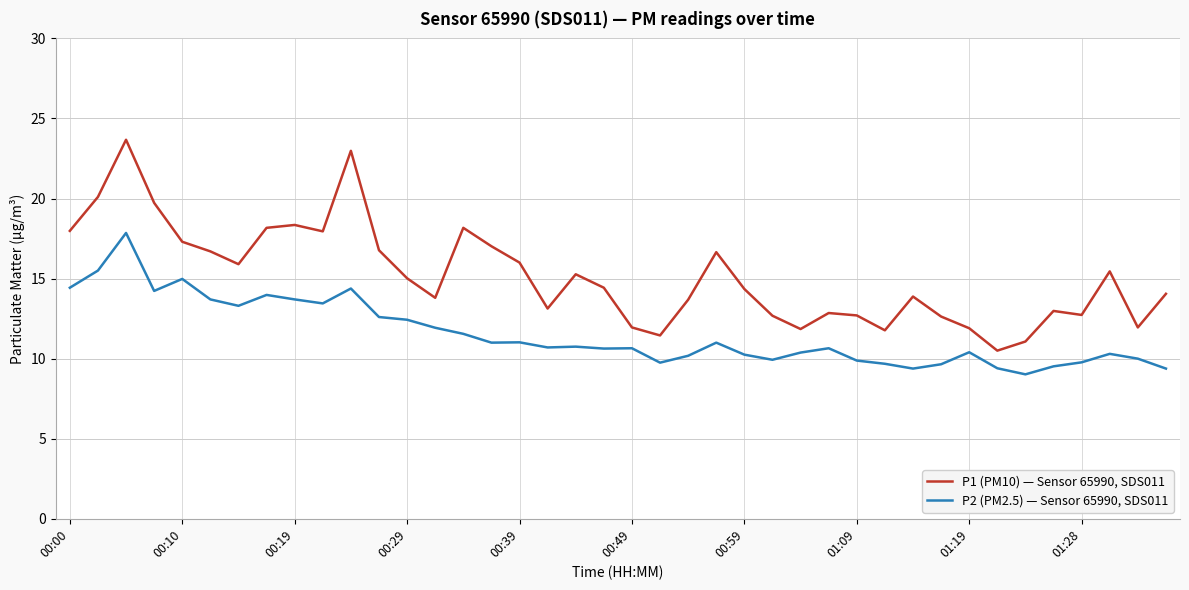

Count the number of data series in this chart.

2